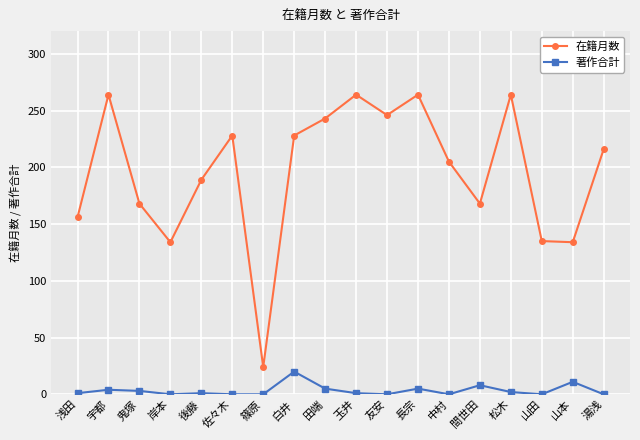

How many data points in 在籍月数 are less than 216?

9